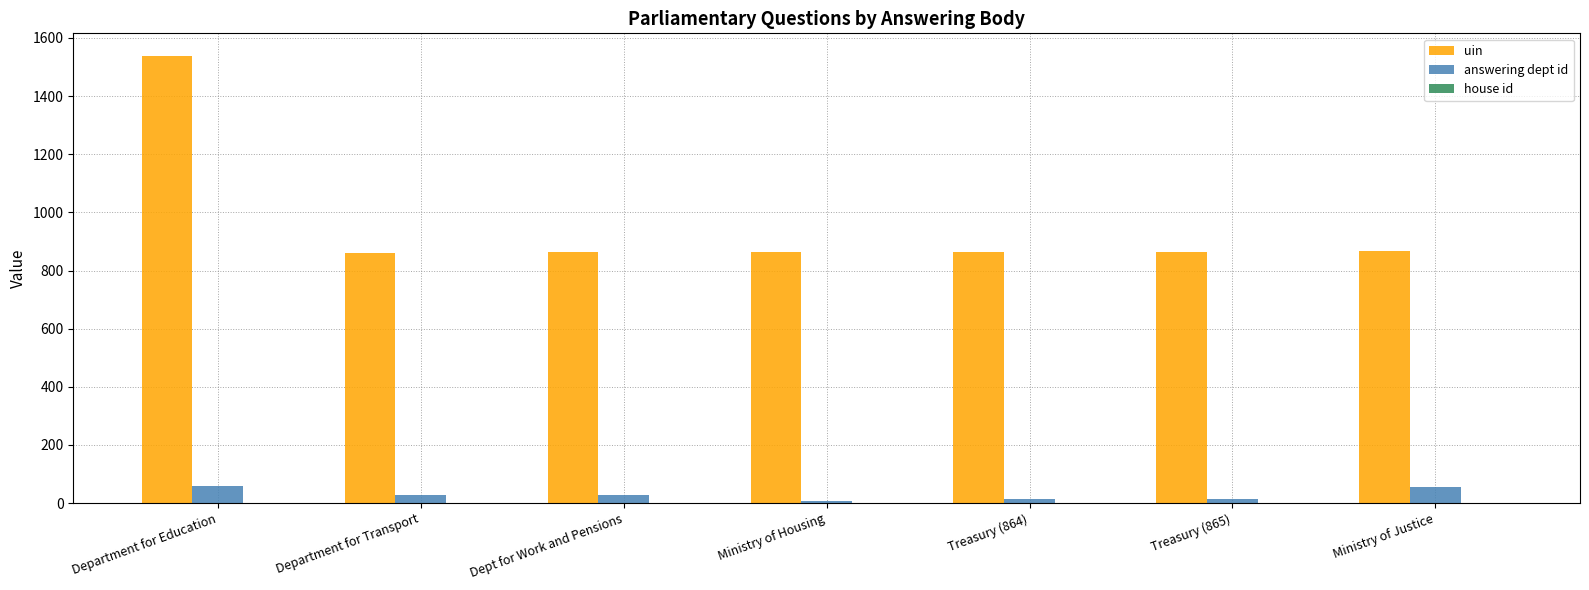

Is it true that uin equals 866 at Ministry of Justice?

True